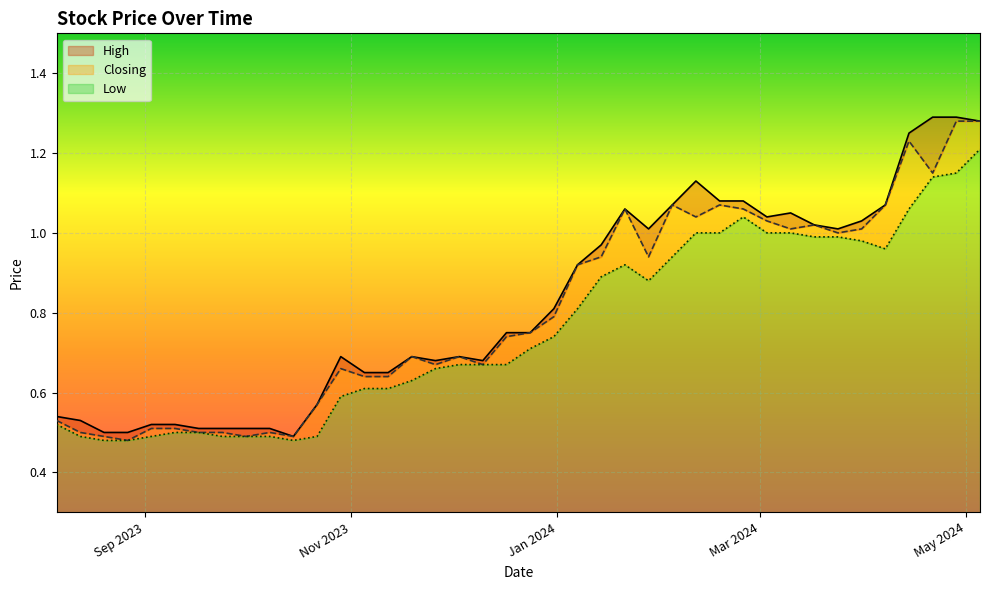

At 18/02/2024, list the series in order from smallest to largest.

Low, Closing, High